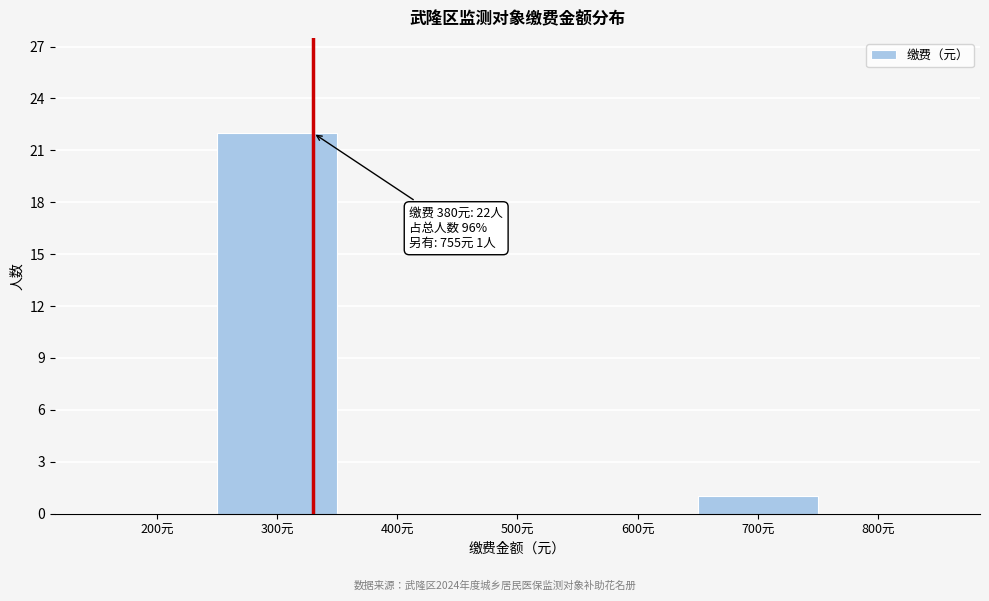

Reading left to right, list all the values displayed in this chart.

200元=0	300元=22	400元=0	500元=0	600元=0	700元=1	800元=0